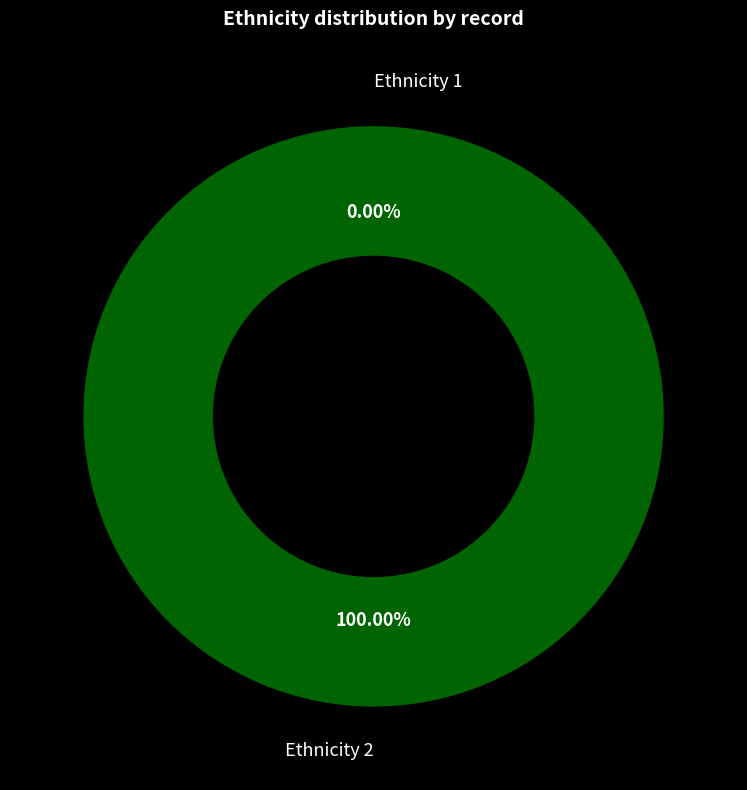

How many slices are in this pie chart?

2